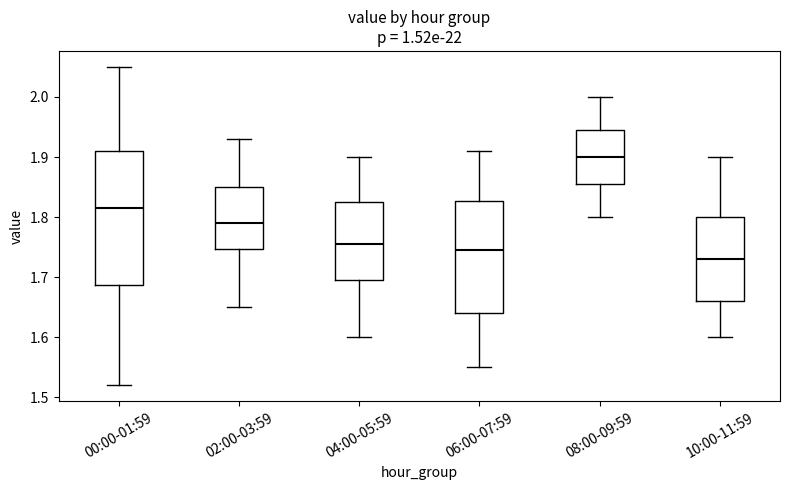

Where does the upper whisker of the box for 04:00-05:59 end on the y-axis? The values are not printed on the chart, so give them approximately, as read against the axis.

1.90